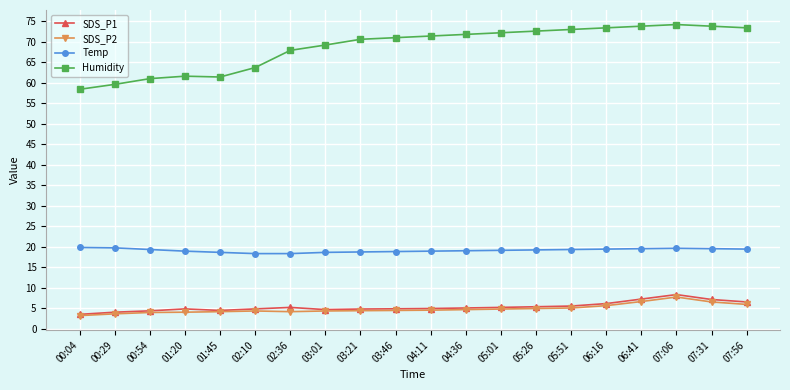

True or false: Temp has more than 0 points higher than both neighbors.

True